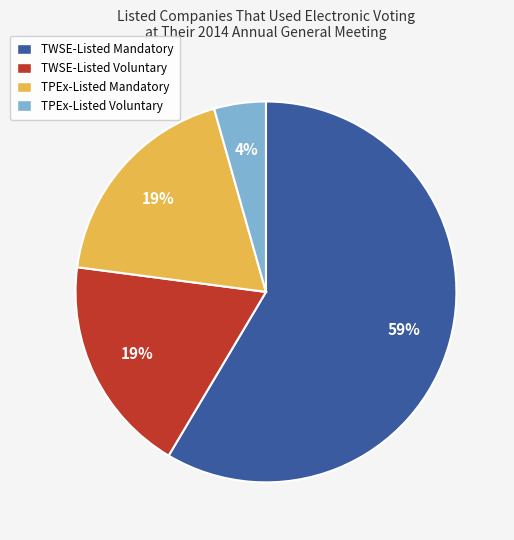

Approximately how many times larger is the value at TWSE-Listed Voluntary compared to TWSE-Listed Mandatory?

0.3